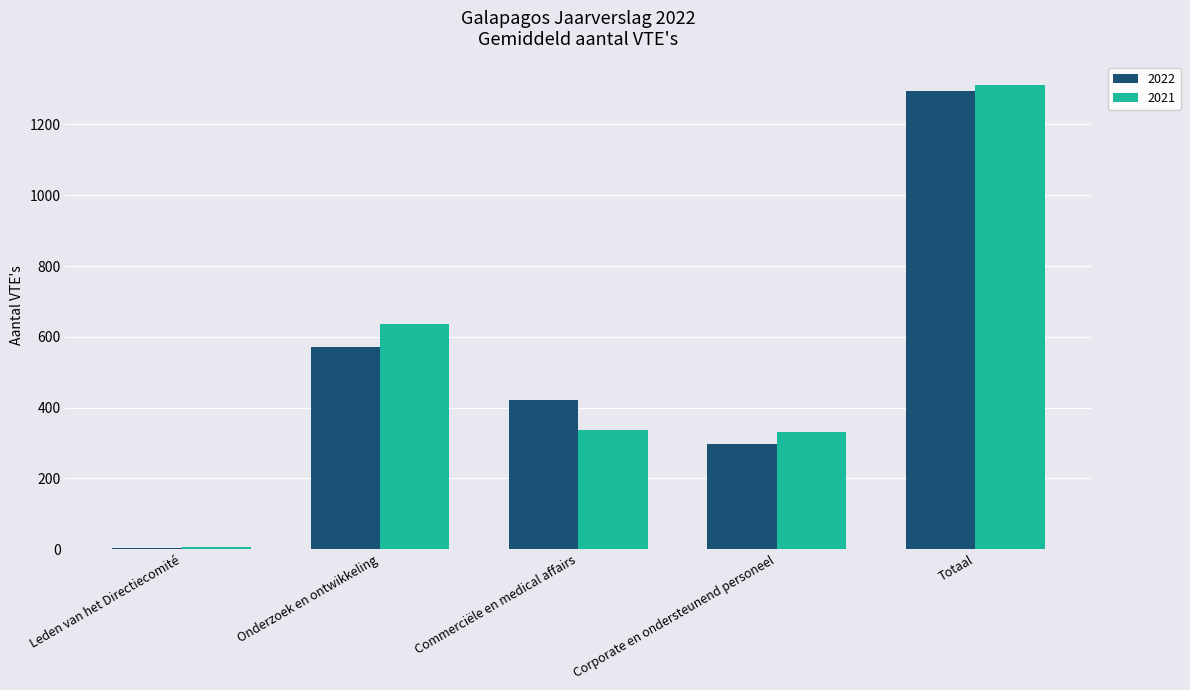

At which category is the sum across all series the highest?

Totaal